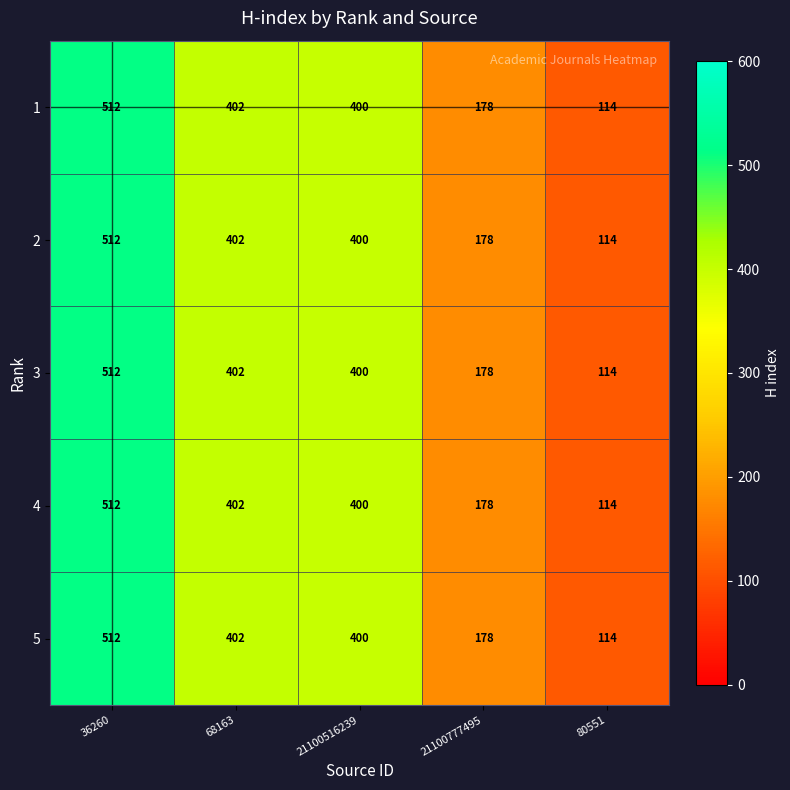

Which label corresponds to the smallest value in the chart?

80551